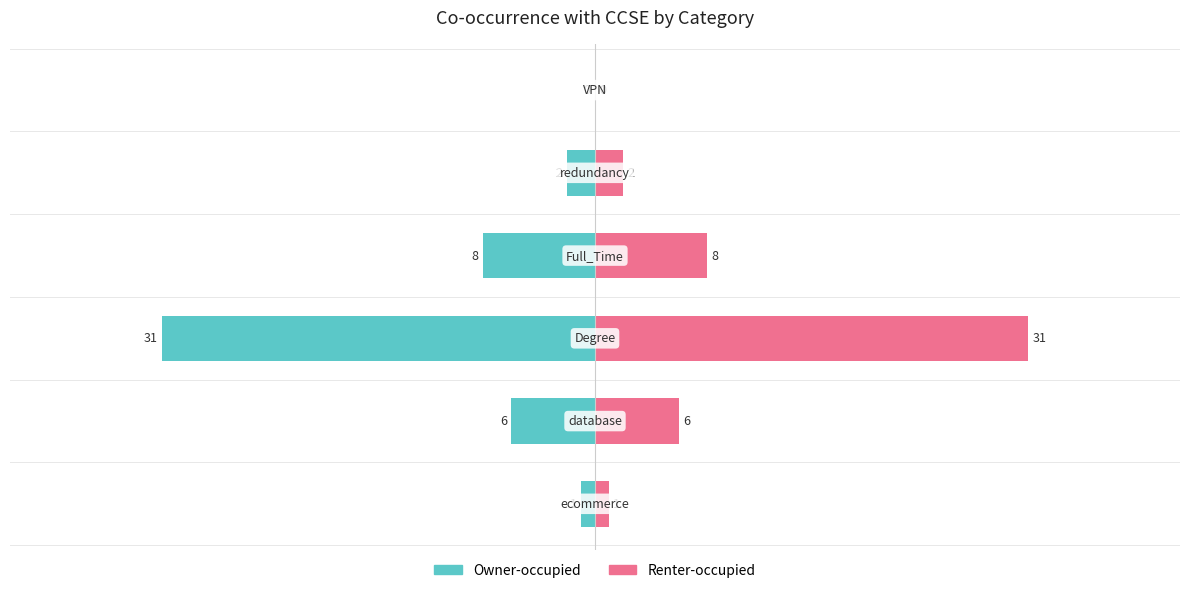

The Renter-occupied series shows 6 at 1. True or false?

True